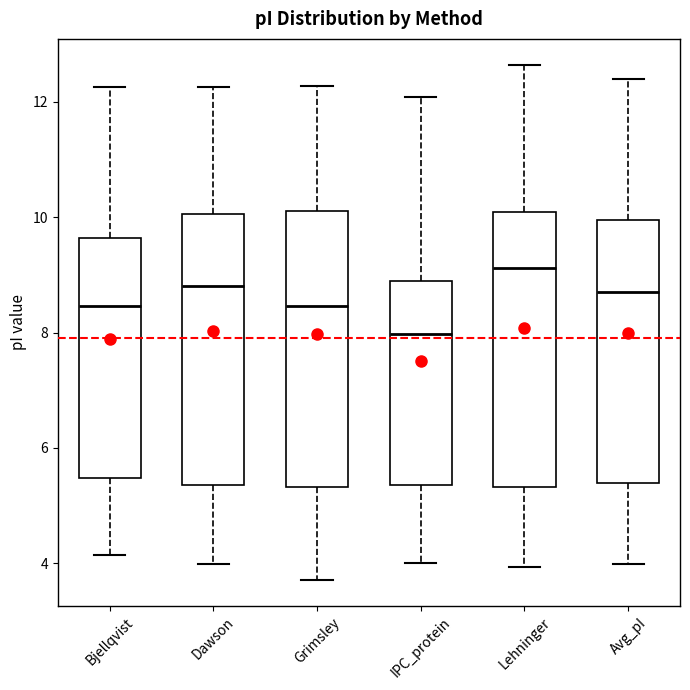

Reading left to right, read every box against the y-axis: the position of its median line, the range the box covers, and the ends of its whiskers. The values are not printed on the chart, so give them approximately, as read against the axis.

Bjellqvist: median 8.4, box 5.4 to 9.6, whiskers 4.2 to 12.2
Dawson: median 8.8, box 5.4 to 10.0, whiskers 4.0 to 12.2
Grimsley: median 8.4, box 5.4 to 10.2, whiskers 3.8 to 12.2
IPC_protein: median 8.0, box 5.4 to 9.0, whiskers 4.0 to 12.0
Lehninger: median 9.2, box 5.4 to 10.0, whiskers 4.0 to 12.6
Avg_pI: median 8.8, box 5.4 to 10.0, whiskers 4.0 to 12.4